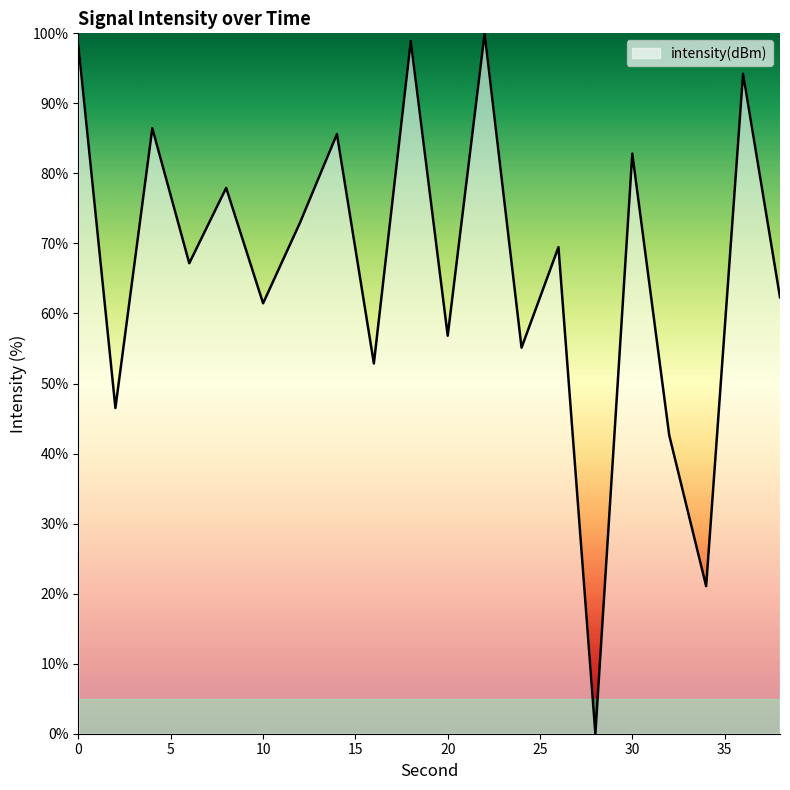

What is the difference between the maximum and minimum values?

100.0